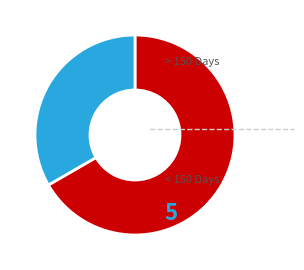

Does any single category account for the majority?

Yes